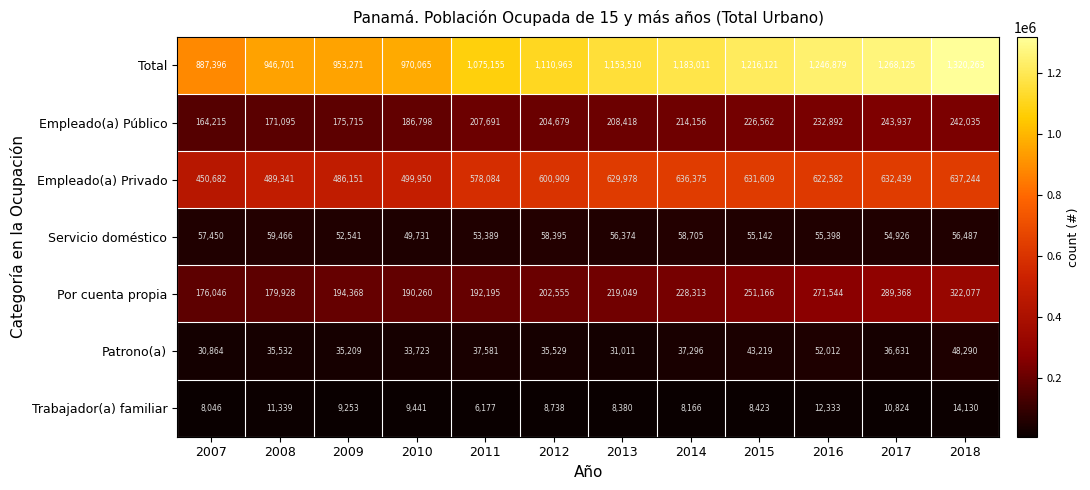

List the labels in order of Total value, smallest first.

2007, 2008, 2009, 2010, 2011, 2012, 2013, 2014, 2015, 2016, 2017, 2018